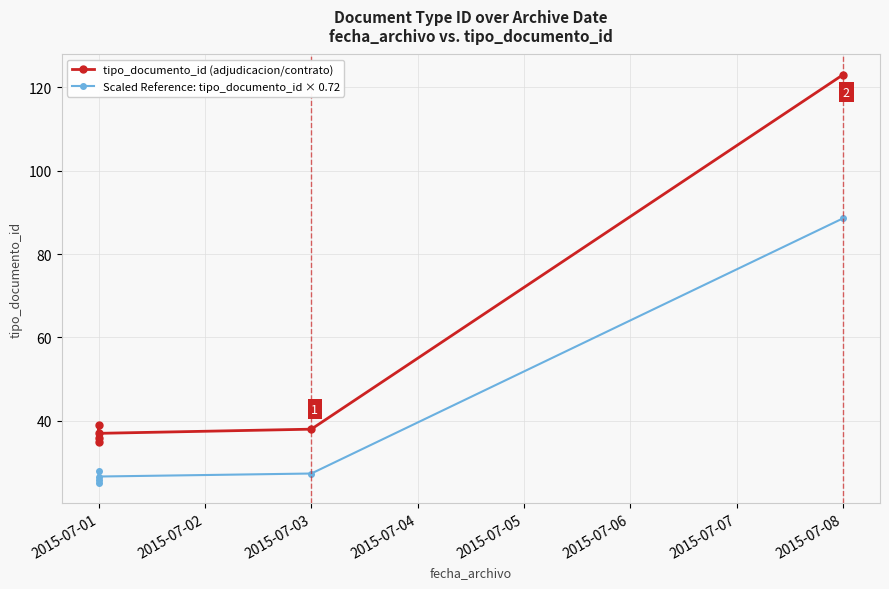

What is the total value across all series at 2015-07-01?

60.2